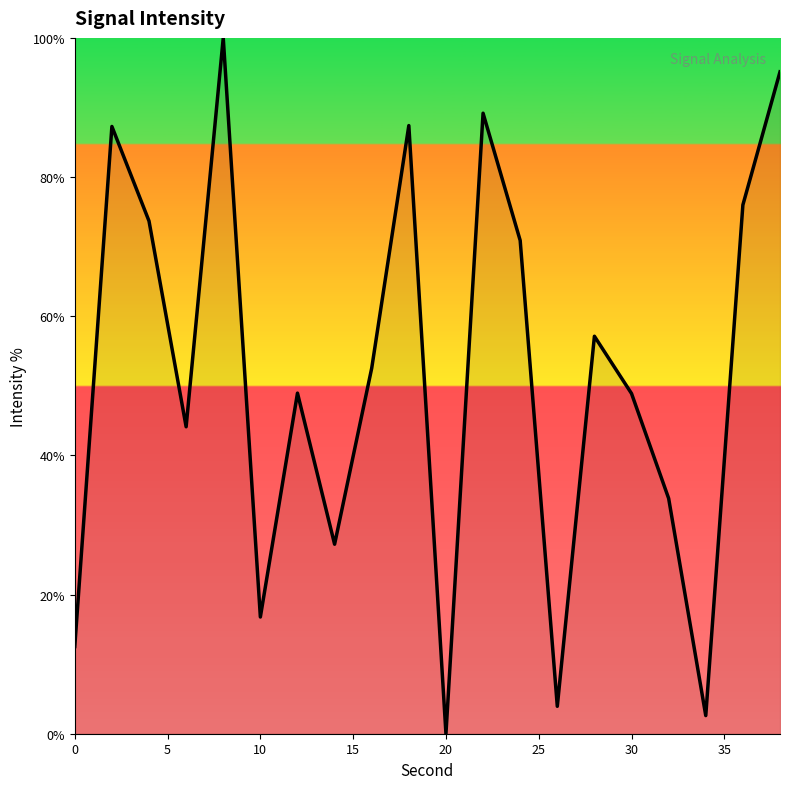

What is the difference between the maximum and minimum values?

100.0